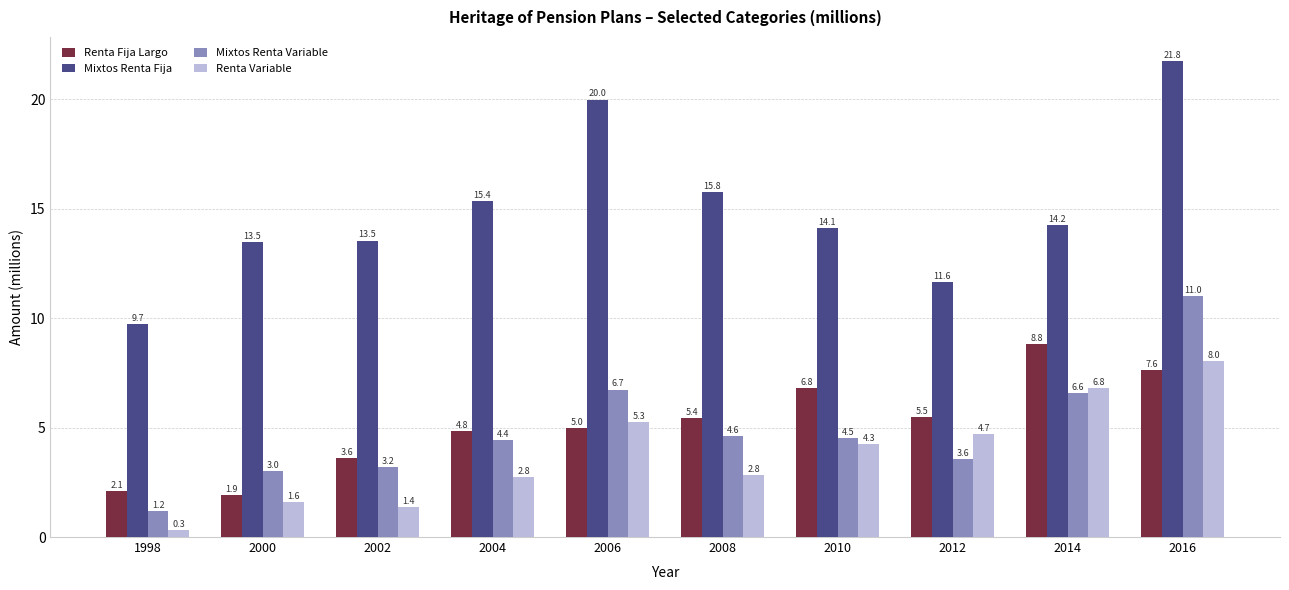

Reading left to right, list all the values displayed in this chart.

Renta Fija Largo: 1998=2.1	2000=1.9	2002=3.6	2004=4.8	2006=5.0	2008=5.4	2010=6.8	2012=5.5	2014=8.8	2016=7.6
Mixtos Renta Fija: 1998=9.7	2000=13.5	2002=13.5	2004=15.4	2006=20.0	2008=15.8	2010=14.1	2012=11.6	2014=14.2	2016=21.8
Mixtos Renta Variable: 1998=1.2	2000=3.0	2002=3.2	2004=4.4	2006=6.7	2008=4.6	2010=4.5	2012=3.6	2014=6.6	2016=11.0
Renta Variable: 1998=0.3	2000=1.6	2002=1.4	2004=2.8	2006=5.3	2008=2.8	2010=4.3	2012=4.7	2014=6.8	2016=8.0